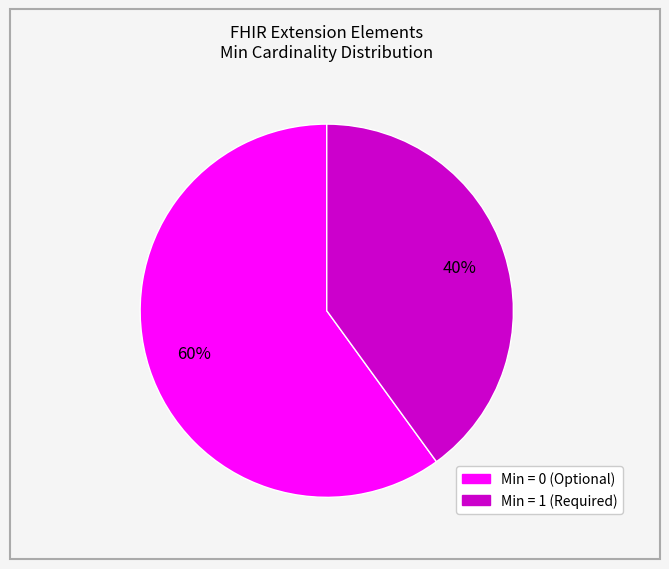

To the nearest percent, what is the difference between the largest and smallest slice percentages?

20%